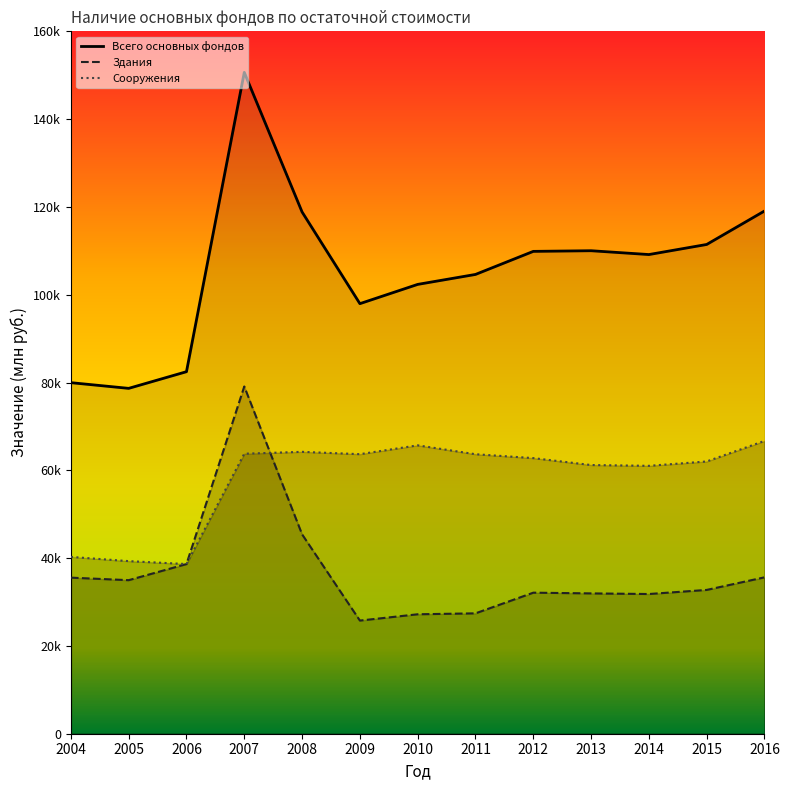

What is the difference between the highest and lowest values at 2005?

43693